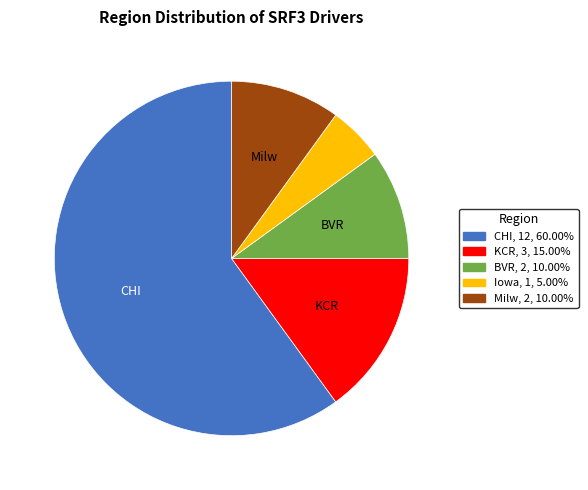

Which category has the smallest portion of the pie?

Iowa